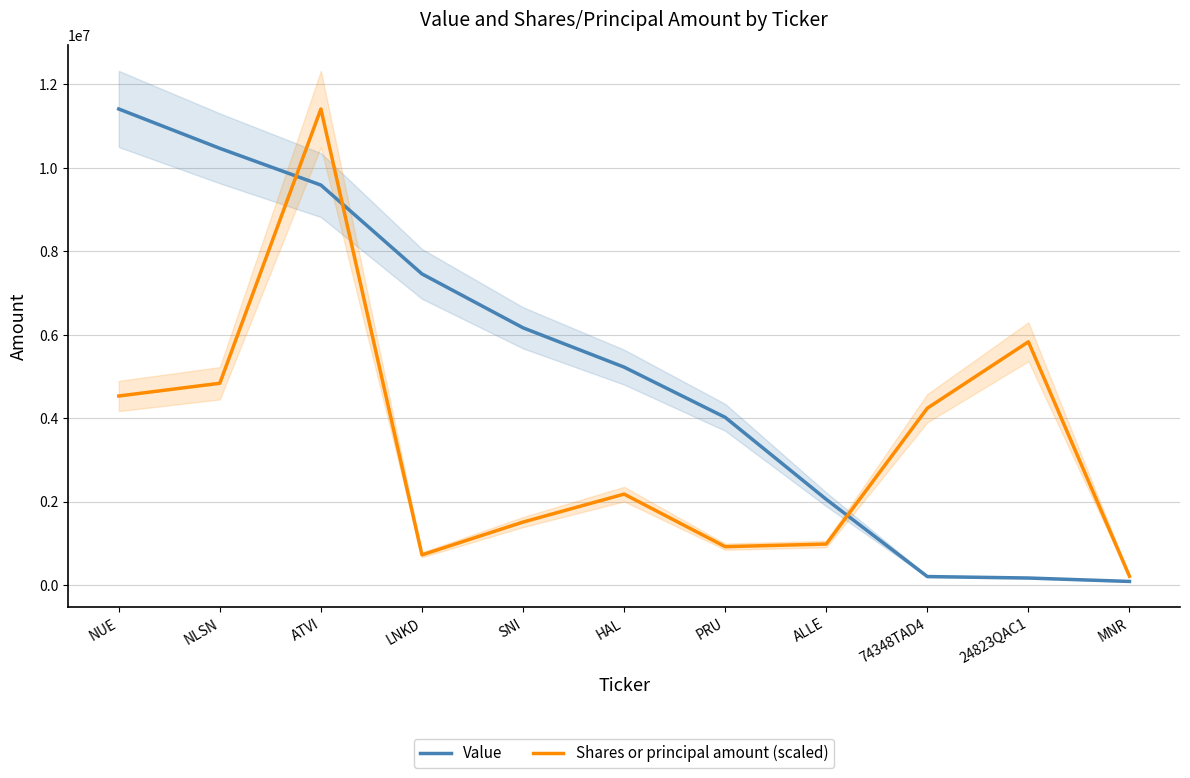

How many data points in Shares or principal amount (scaled) are less than 2185402?

5